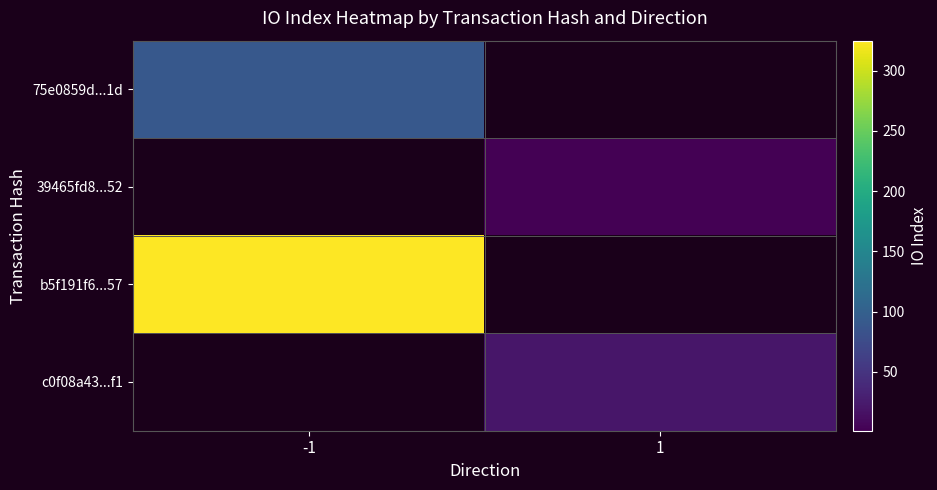

How many series are shown in this chart?

4